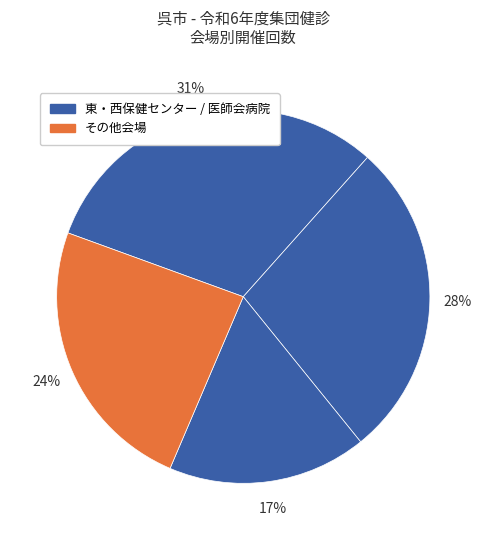

Count the number of slices in the pie.

4